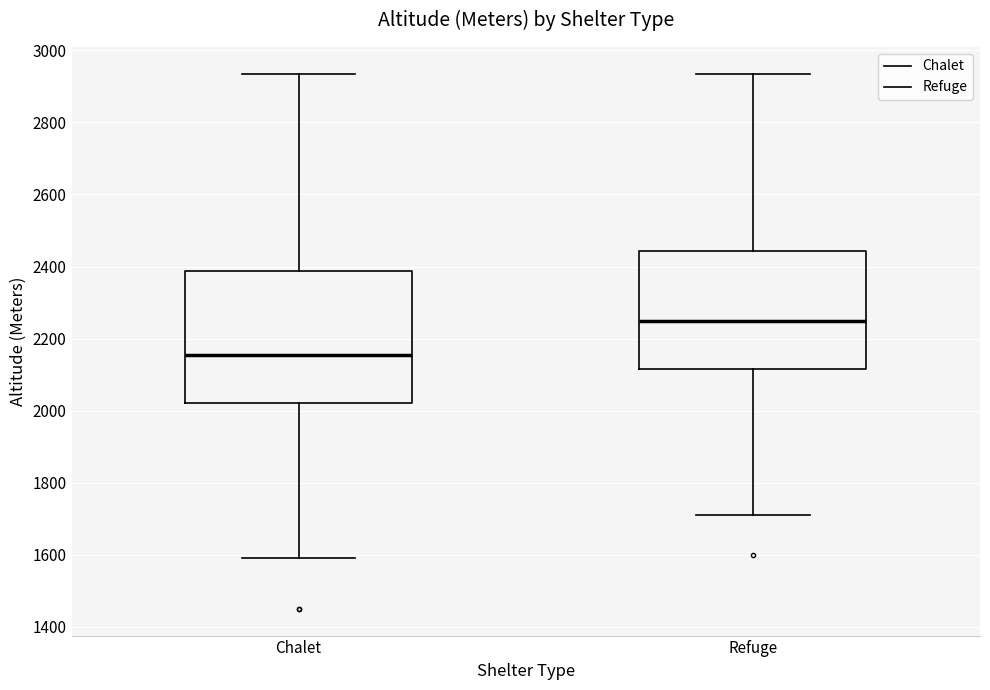

Where is the upper edge of the box for Chalet on the y-axis? The values are not printed on the chart, so give them approximately, as read against the axis.

2380